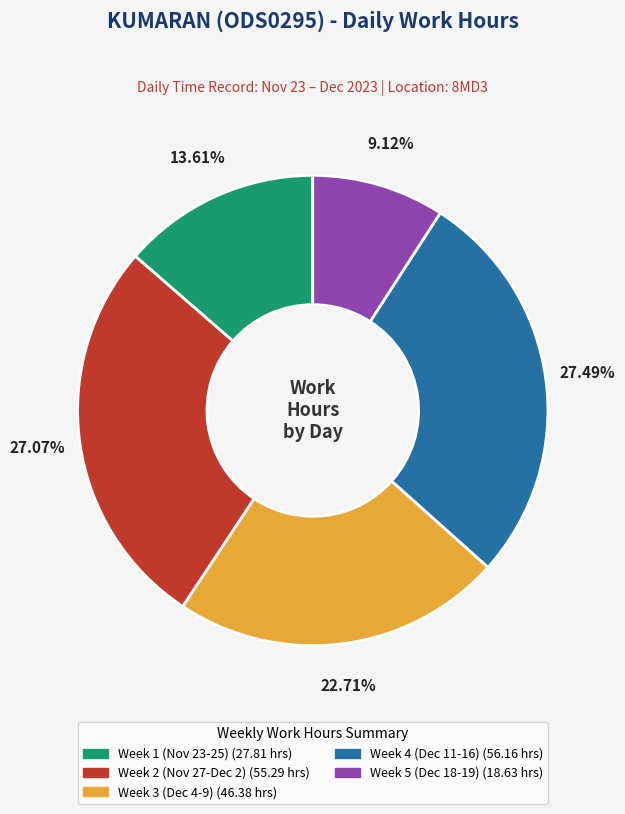

Is there any slice that represents more than half of the pie?

No